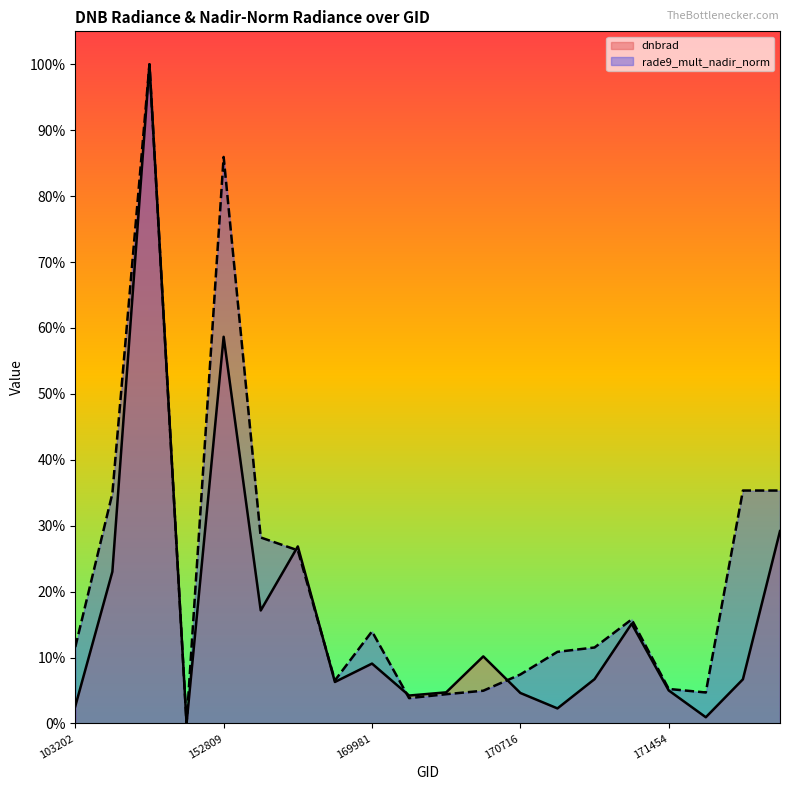

Rank the series at 169981 from highest to lowest value.

rade9_mult_nadir_norm, dnbrad